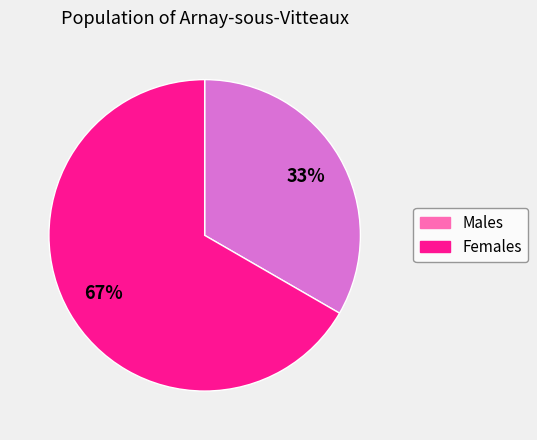

Count the number of slices in the pie.

2